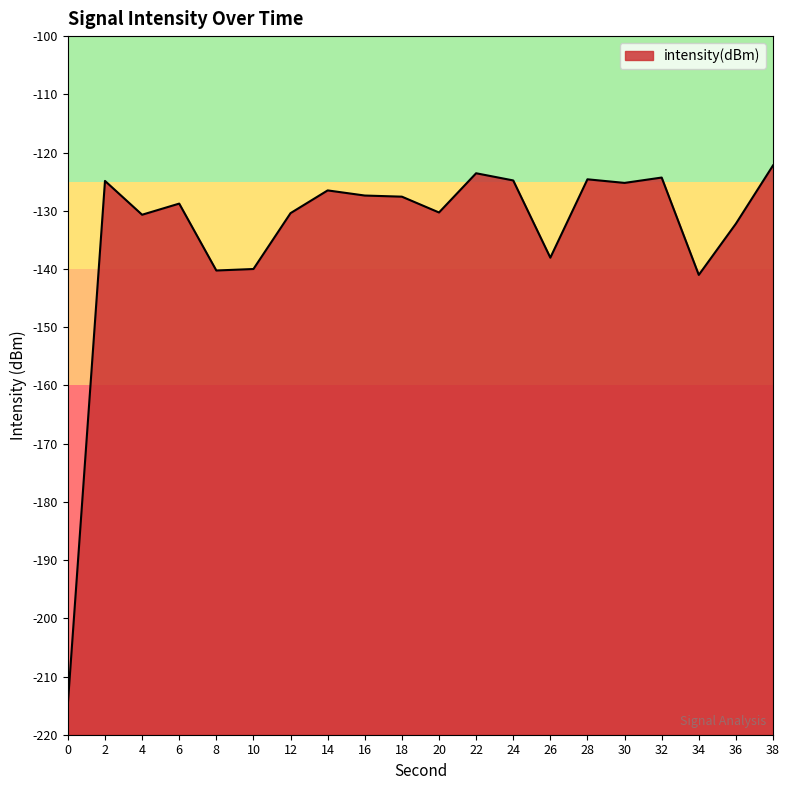

How many values exceed -127?

8